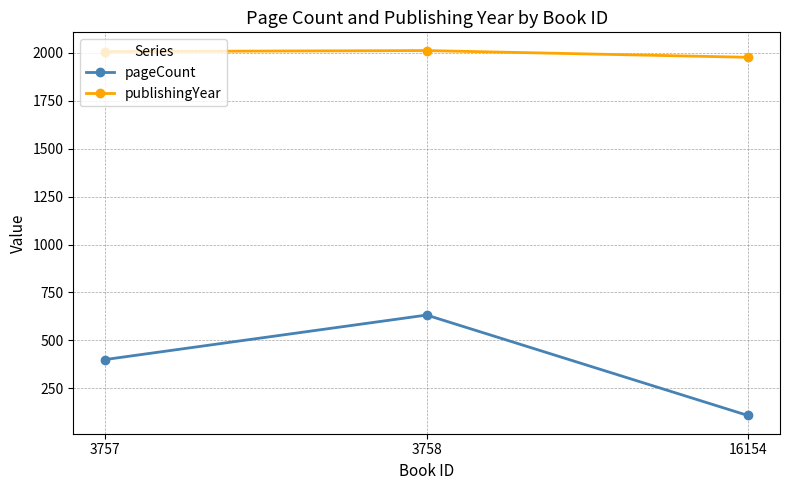

Count the pageCount values in the range 108 to 632.

3